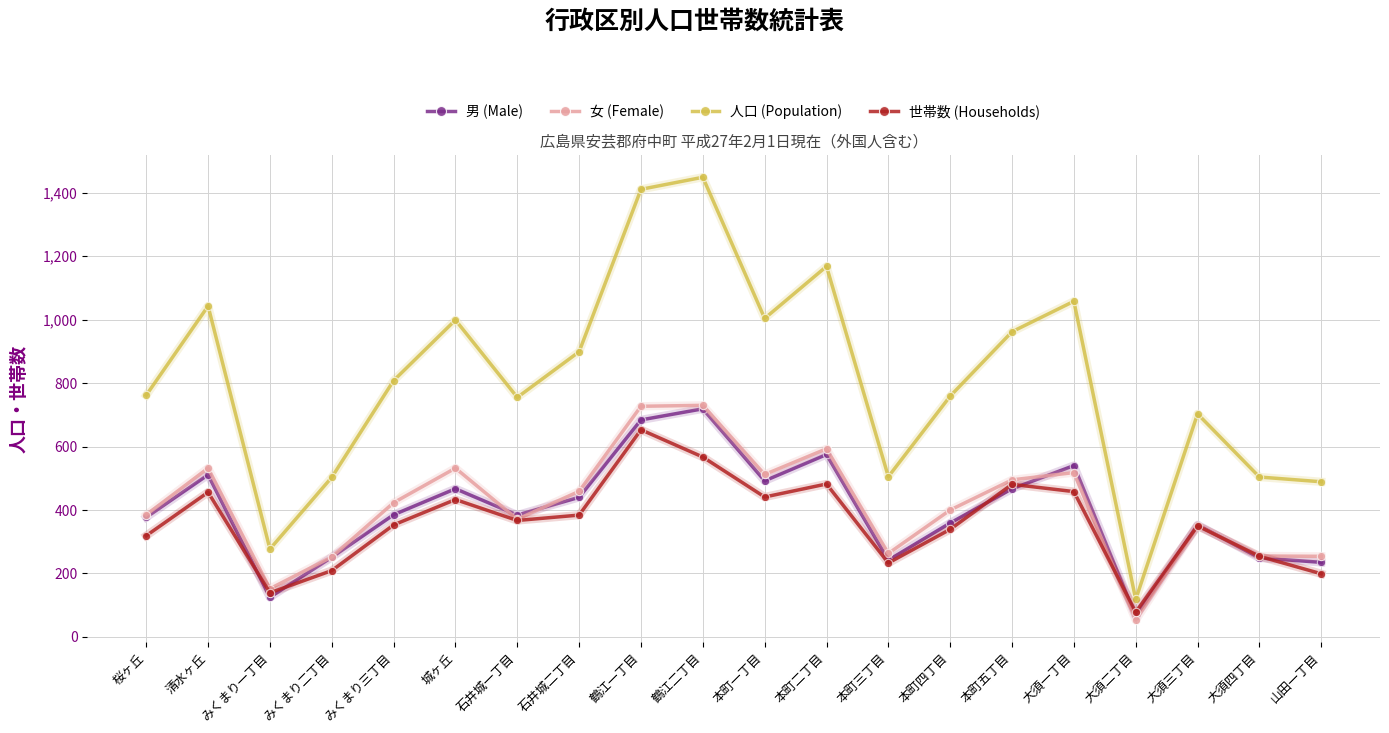

True or false: 人口 (Population) and 世帯数 (Households) cross at least once.

False